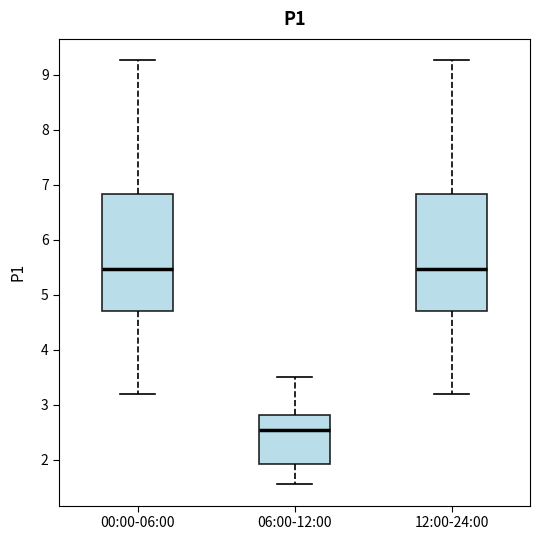

Reading left to right, transcribe this box plot: for each box, give where its median line is, the range the box spans, and where its two whiskers end, as read against the y-axis. The values are not printed on the chart, so give them approximately, as read against the axis.

00:00-06:00: median 5.5, box 4.7 to 6.8, whiskers 3.2 to 9.3
06:00-12:00: median 2.5, box 1.9 to 2.8, whiskers 1.6 to 3.5
12:00-24:00: median 5.5, box 4.7 to 6.8, whiskers 3.2 to 9.3